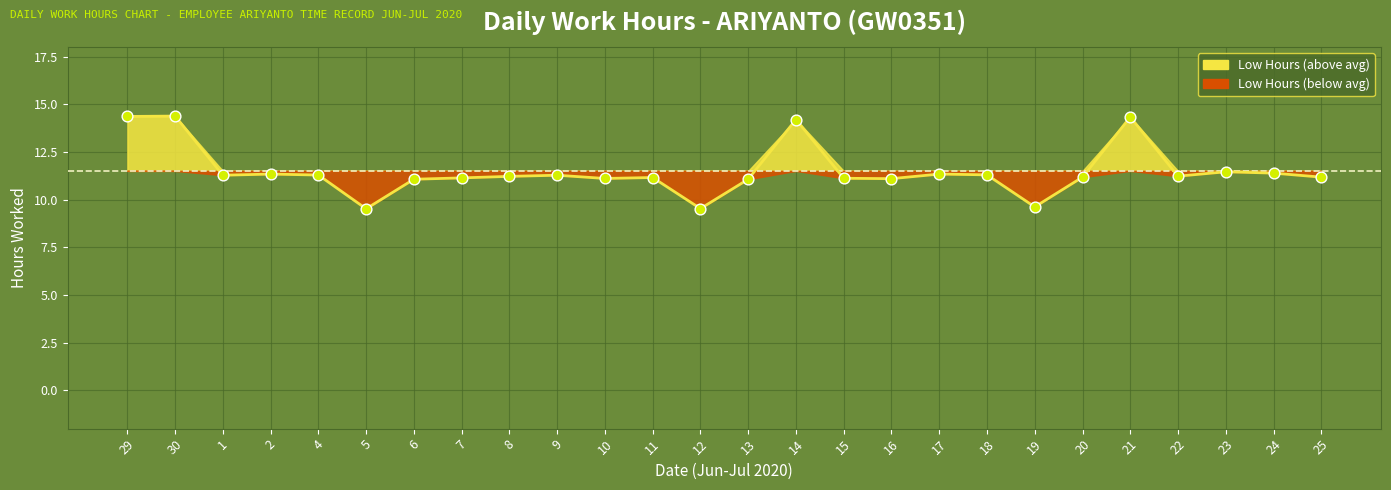

What is the change in value from 14 to 22?

-3.0